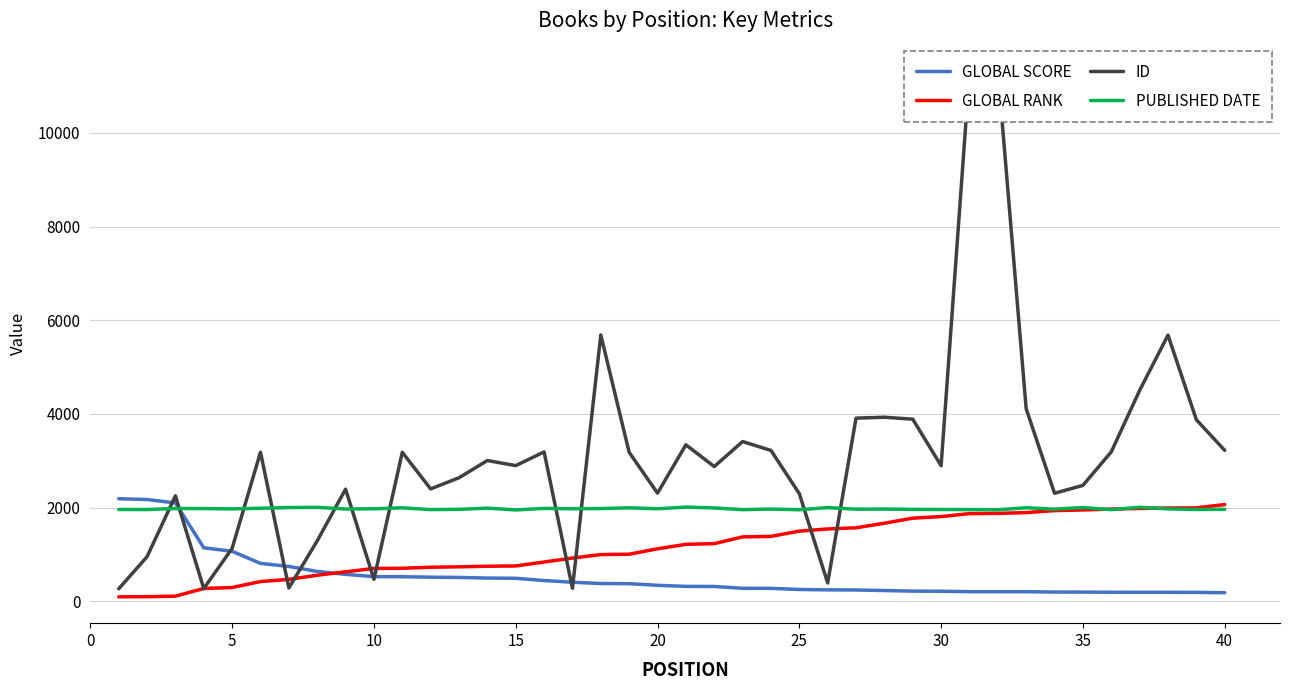

What is the value of the GLOBAL RANK point at the 18th from the left?

996